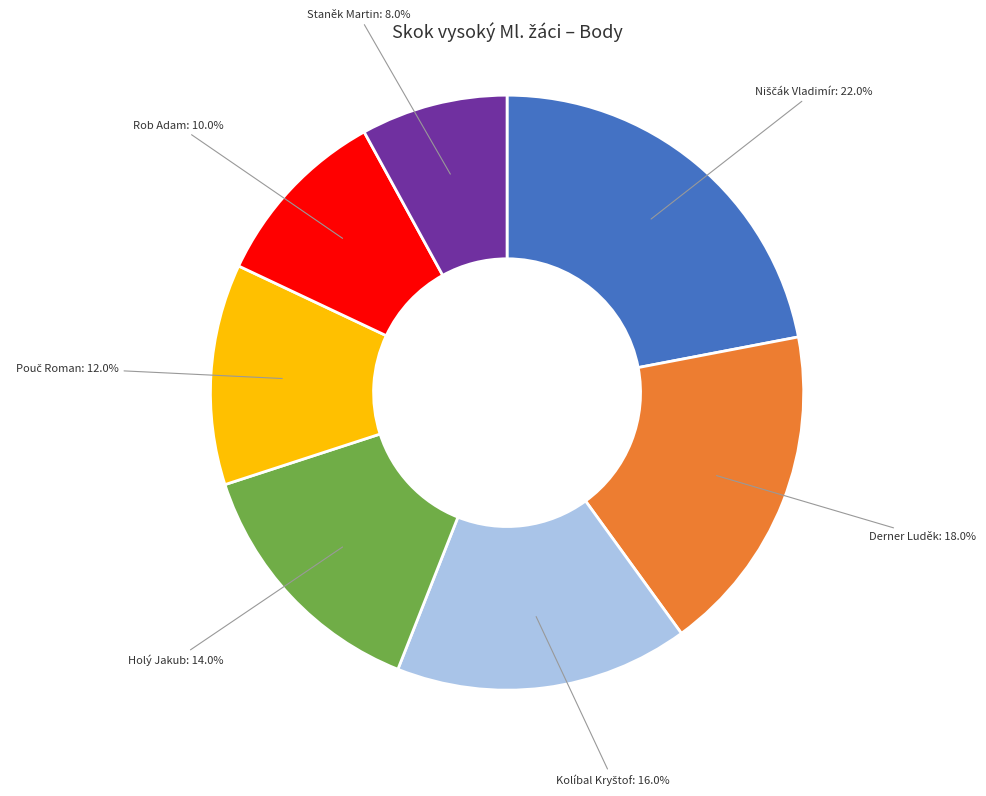

Between Rob Adam and Holý Jakub, which is larger?

Holý Jakub